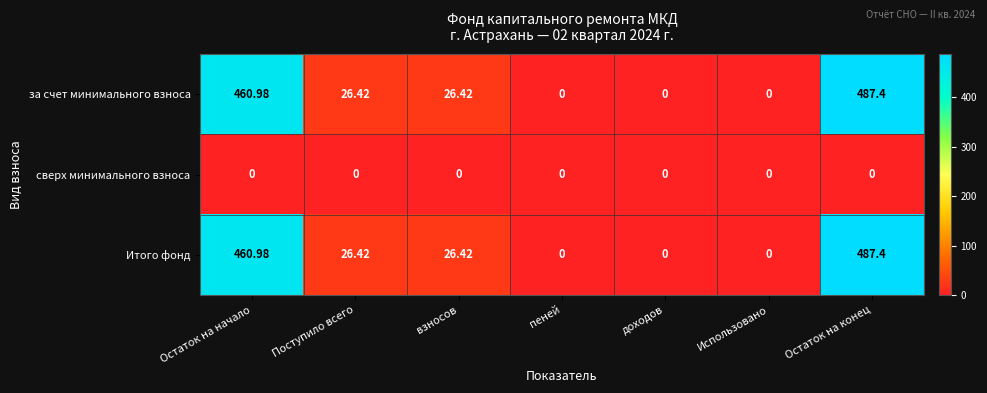

Which label corresponds to the largest value in the chart?

Остаток на конец